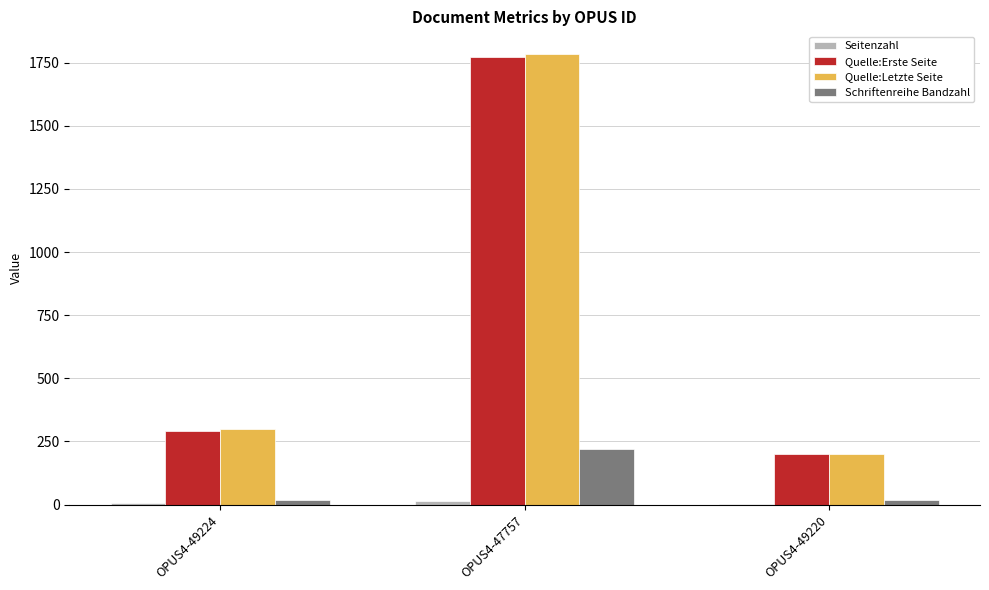

What is the maximum value for Quelle:Erste Seite?

1773